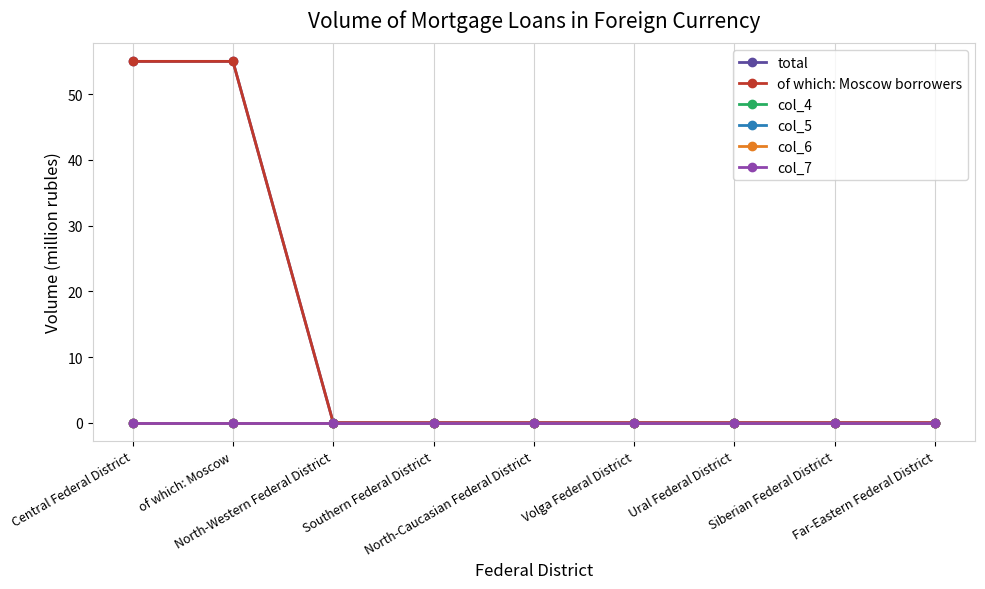

Is the value of of which: Moscow borrowers at Southern Federal District greater than the value of col_6 at Volga Federal District?

No